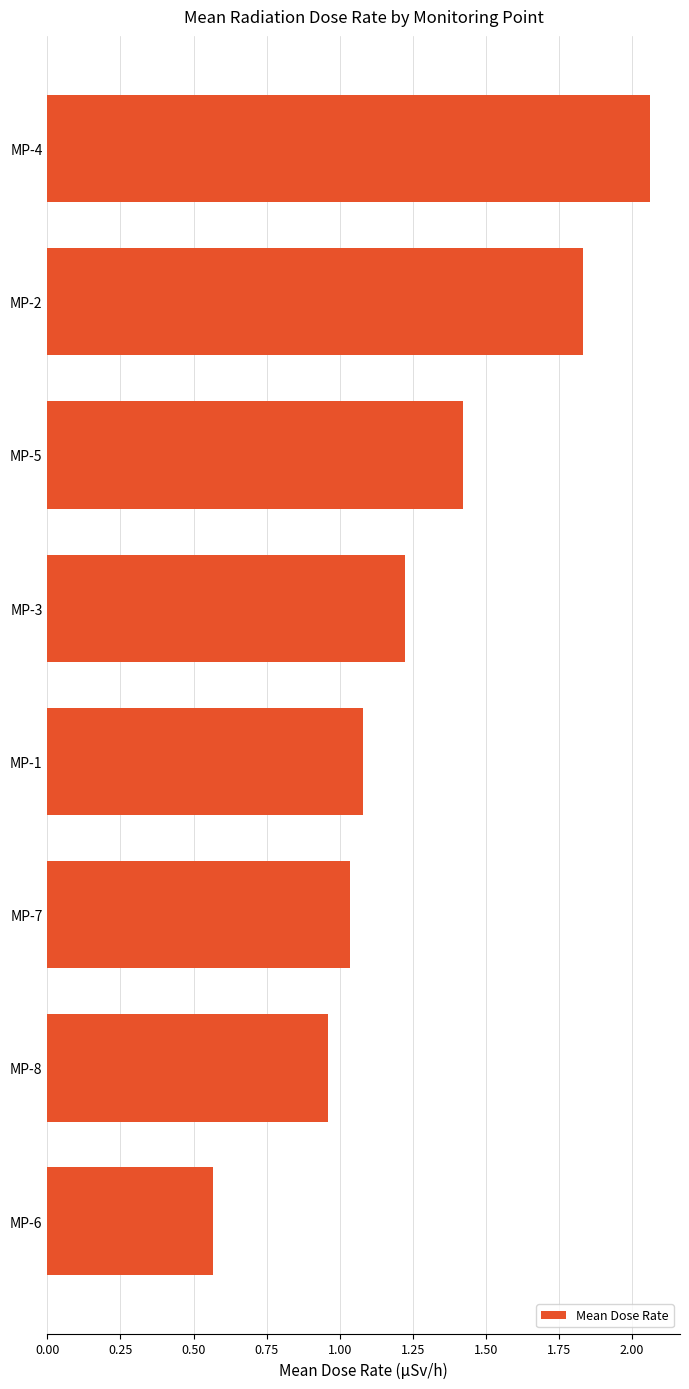

The value at MP-5 is 2.3. True or false?

False